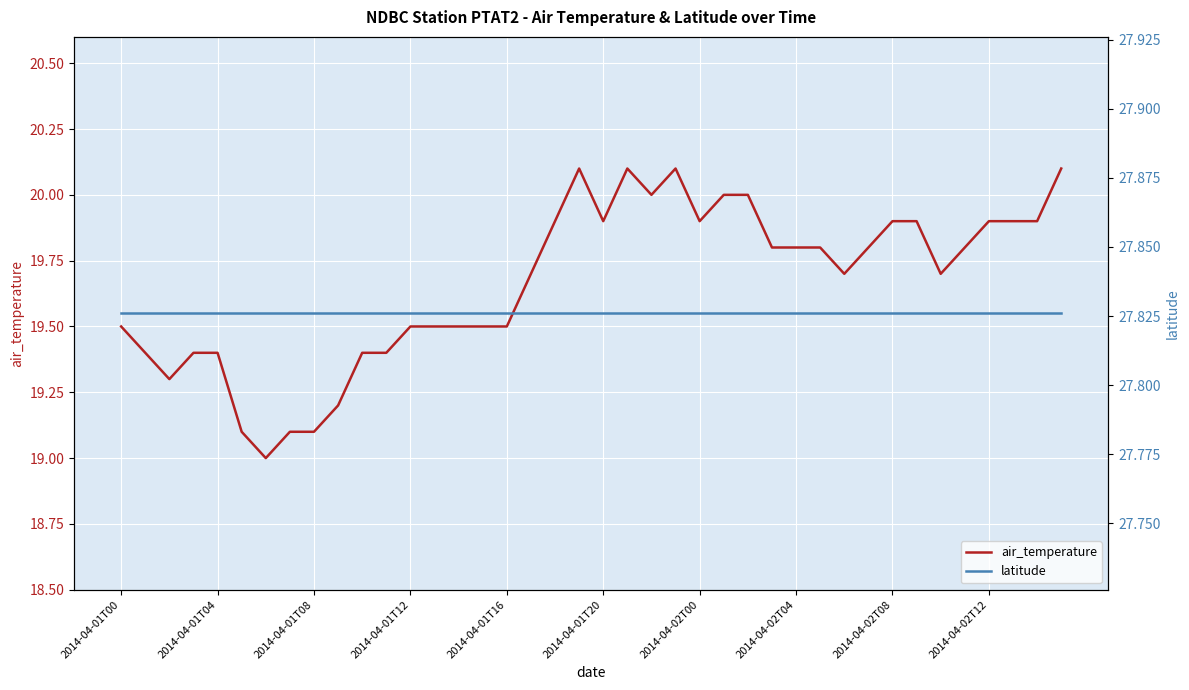

What is the sum of the latitude values at 15 and 25?

55.7